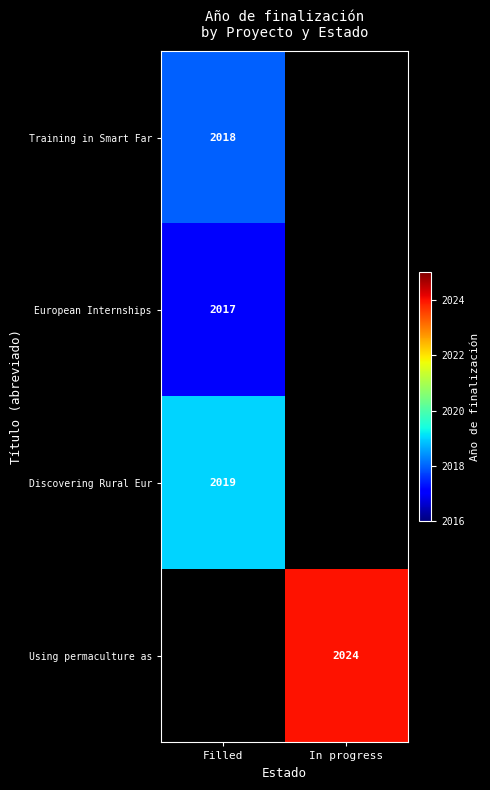

The value of Discovering Rural Eur at Filled is 2737. True or false?

False